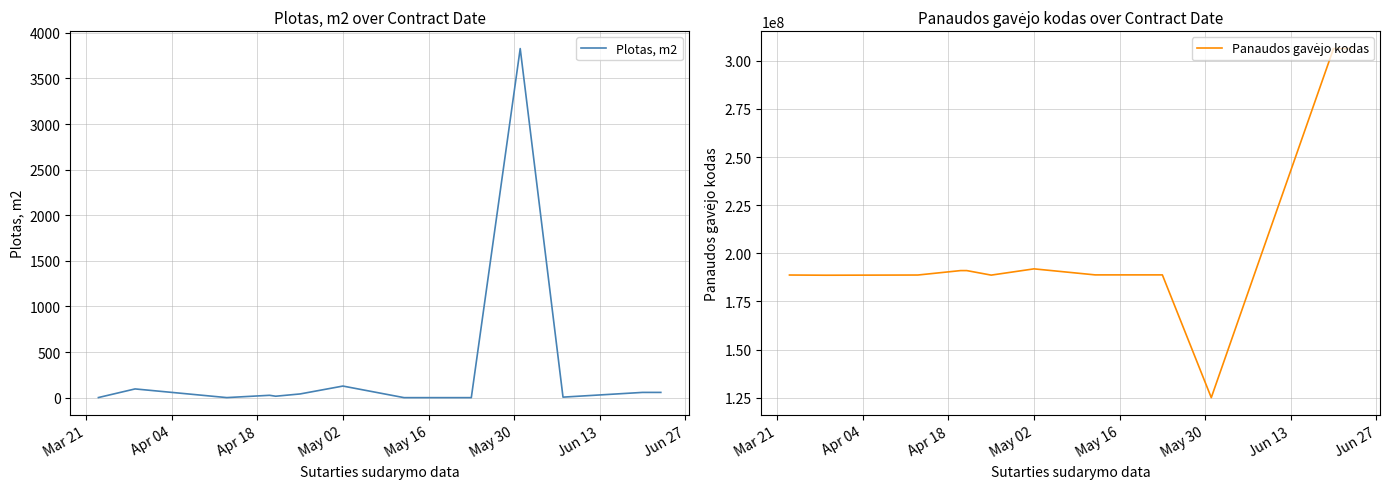

What is the sum of all Plotas, m2 values?

4253.8